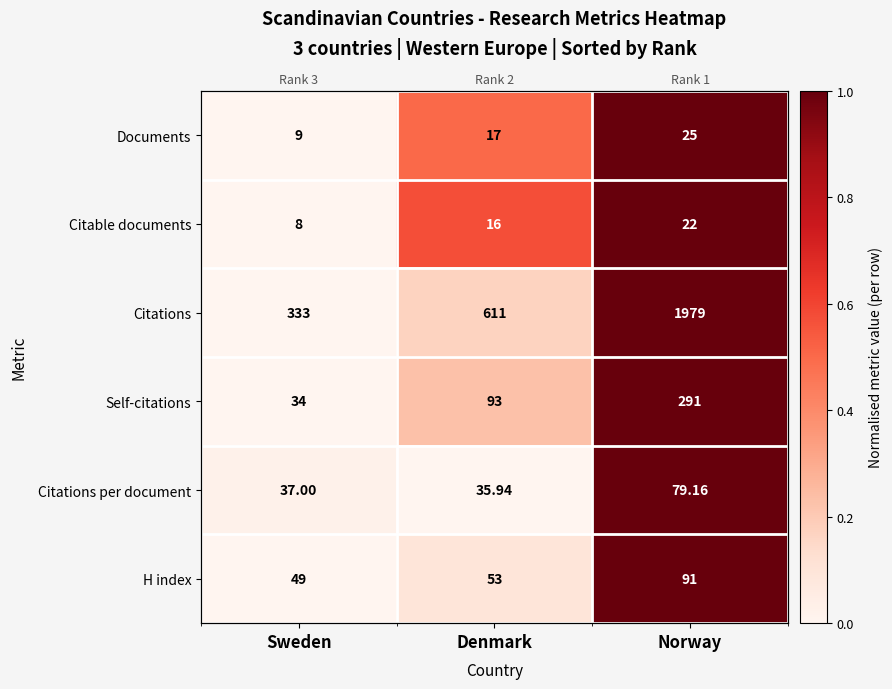

What is the average value of the Documents series?

0.5